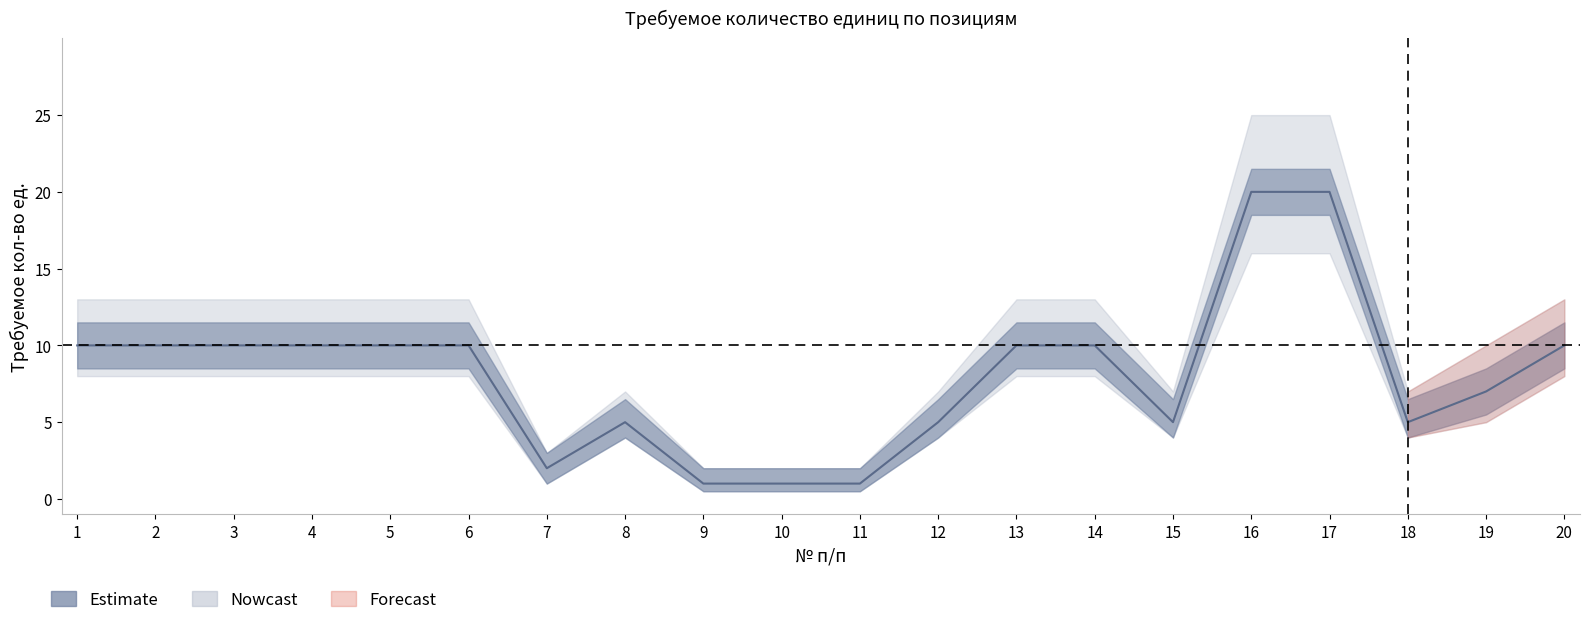

What is the highest value of the lower series?

16.0